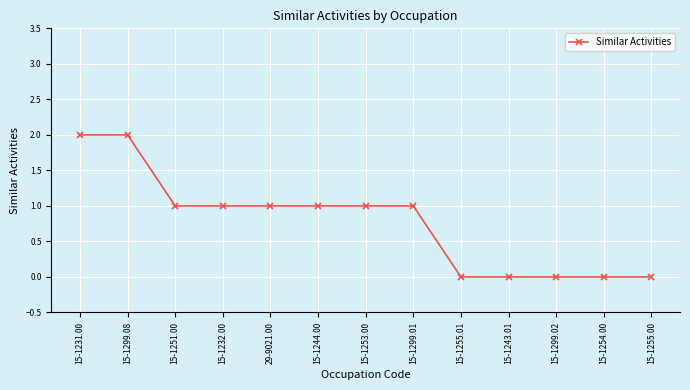

Between 15-1255.00 and 15-1244.00, which is larger?

15-1244.00